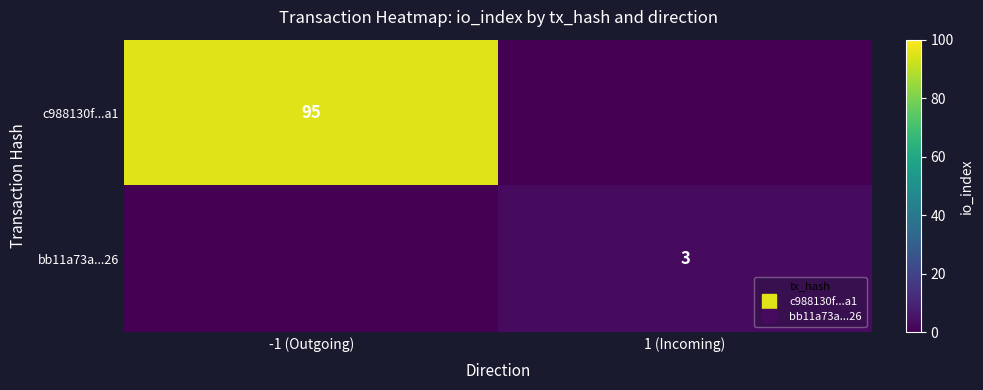

At which label is bb11a73a...26 closest to 1?

-1 (Outgoing)